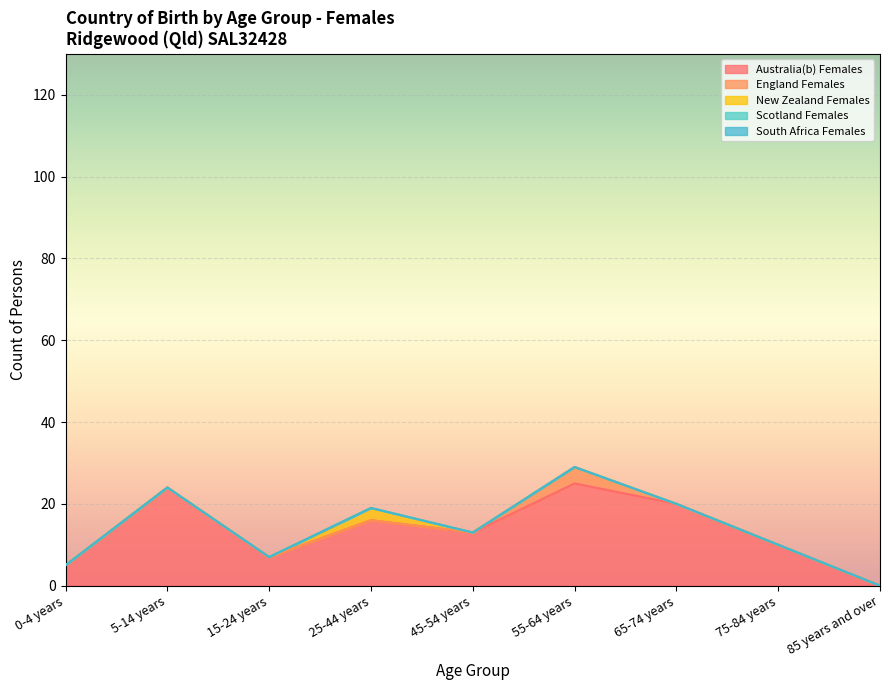

What position from the right is 45-54 years?

5